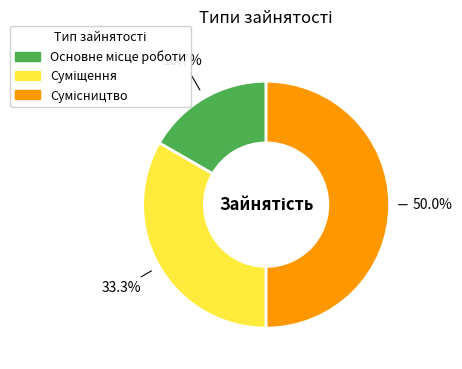

Between Основне місце роботи and Суміщення, which is larger?

Суміщення